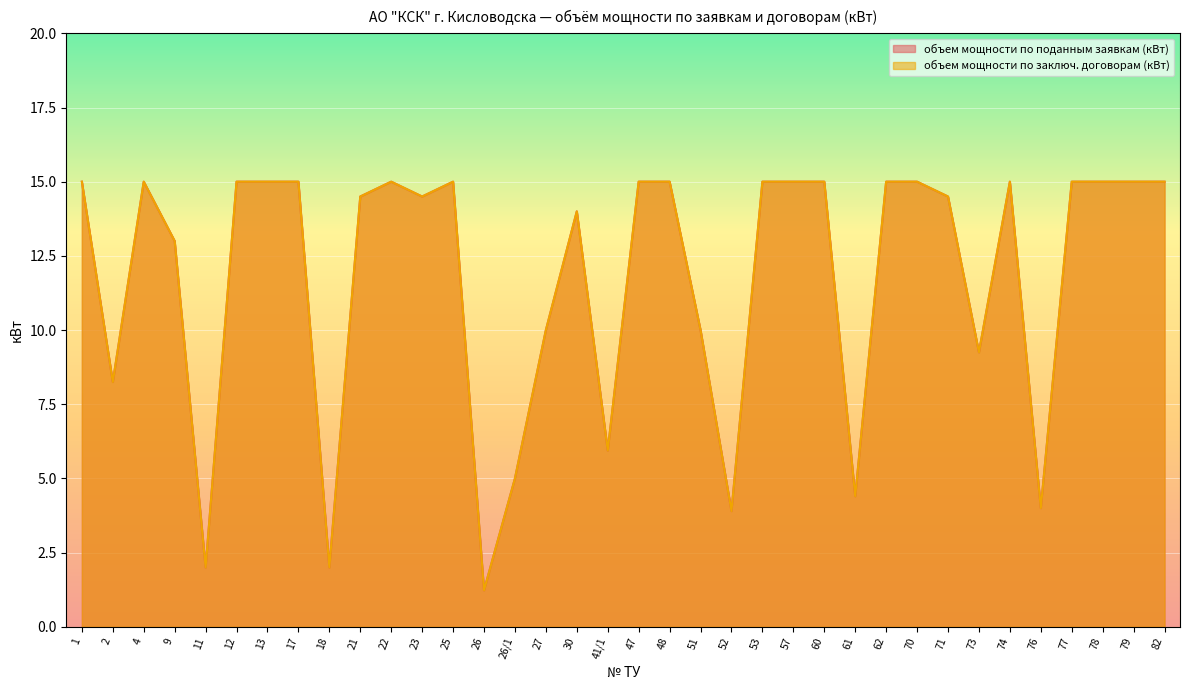

What position from the right is 23?

25